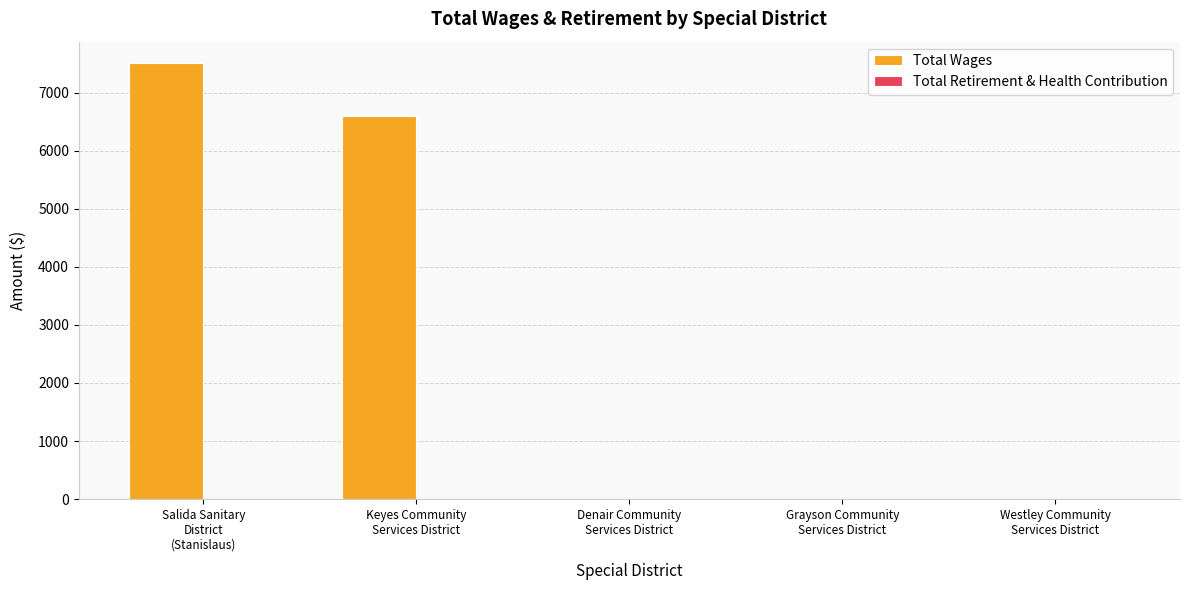

What is the greatest value displayed?

7500